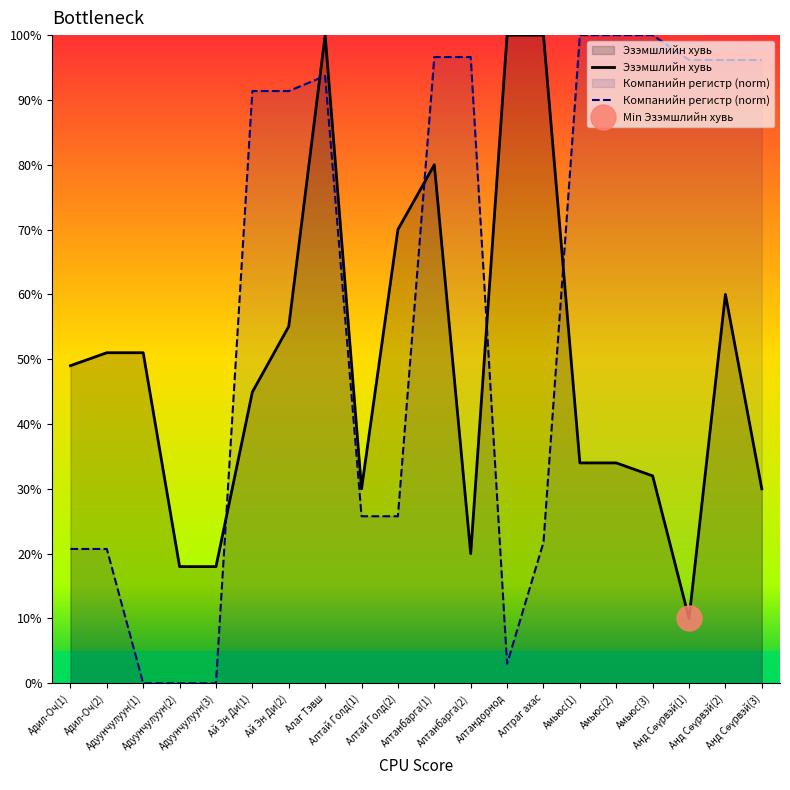

The value of Компанийн регистр (norm) at Алаг Тэвш is 93.7. True or false?

True